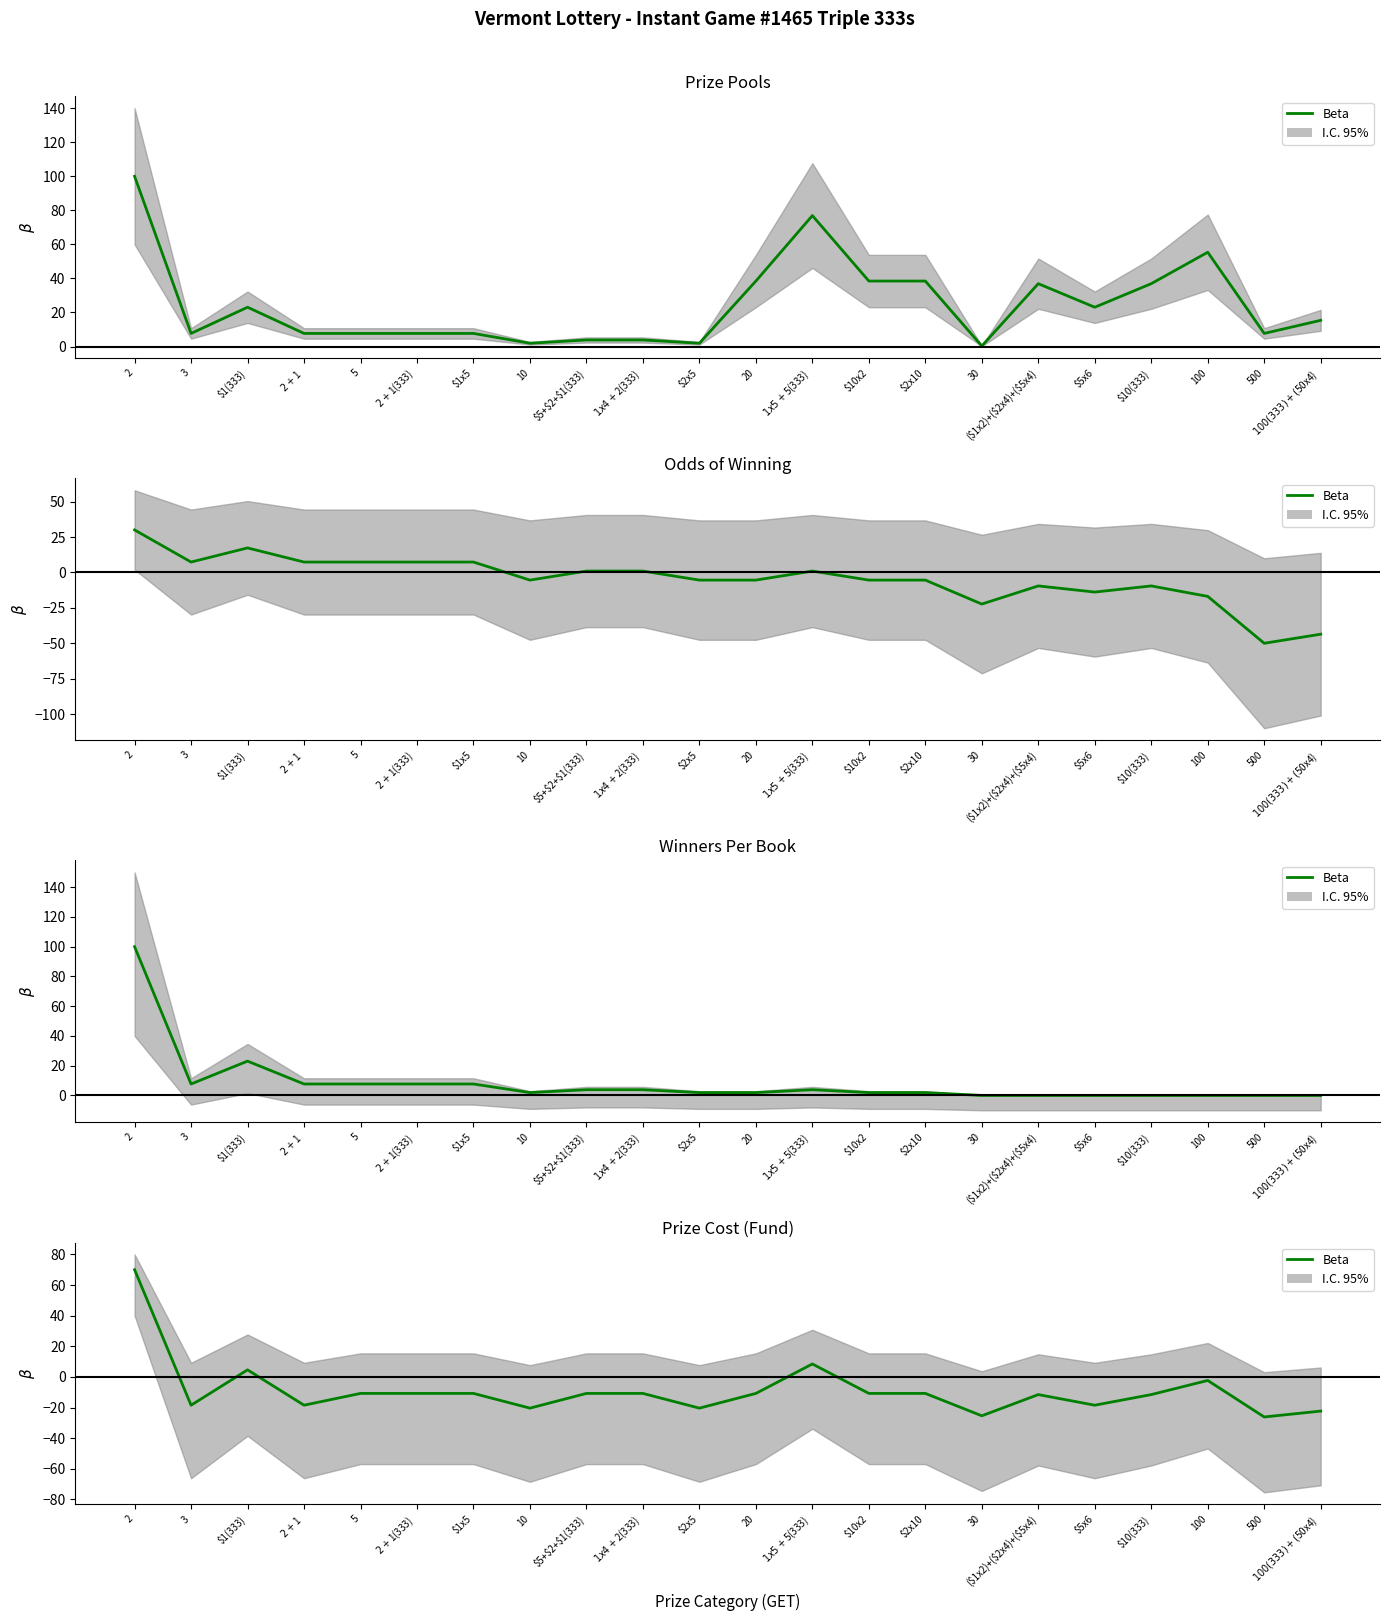

What is the difference between the maximum and minimum values?

96.2